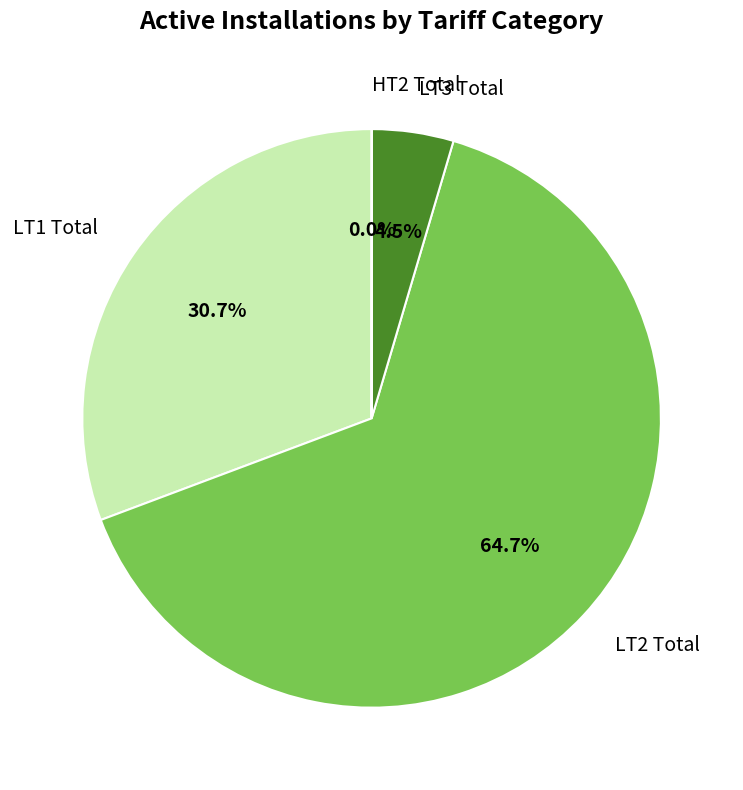

Does any single category account for the majority?

Yes